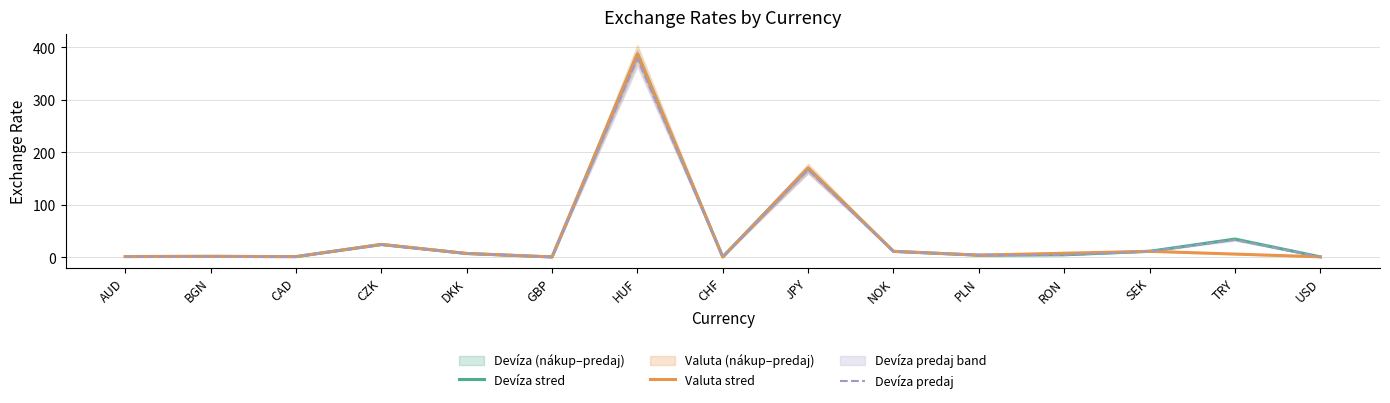

In Valuta stred, how many points are higher than both neighbors (excluding endpoints)?

5